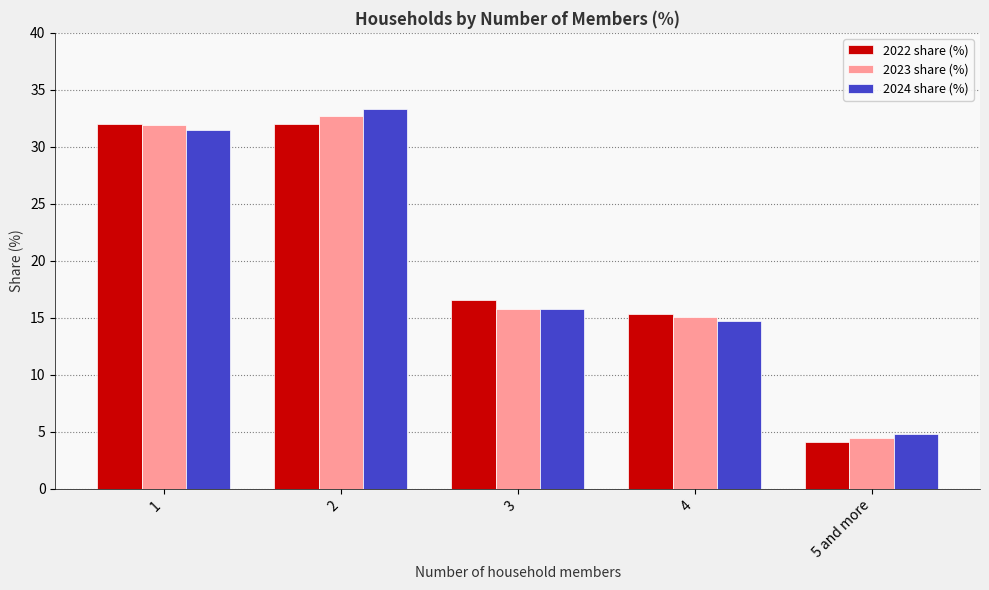

At which label does 2022 share (%) first exceed 16?

1